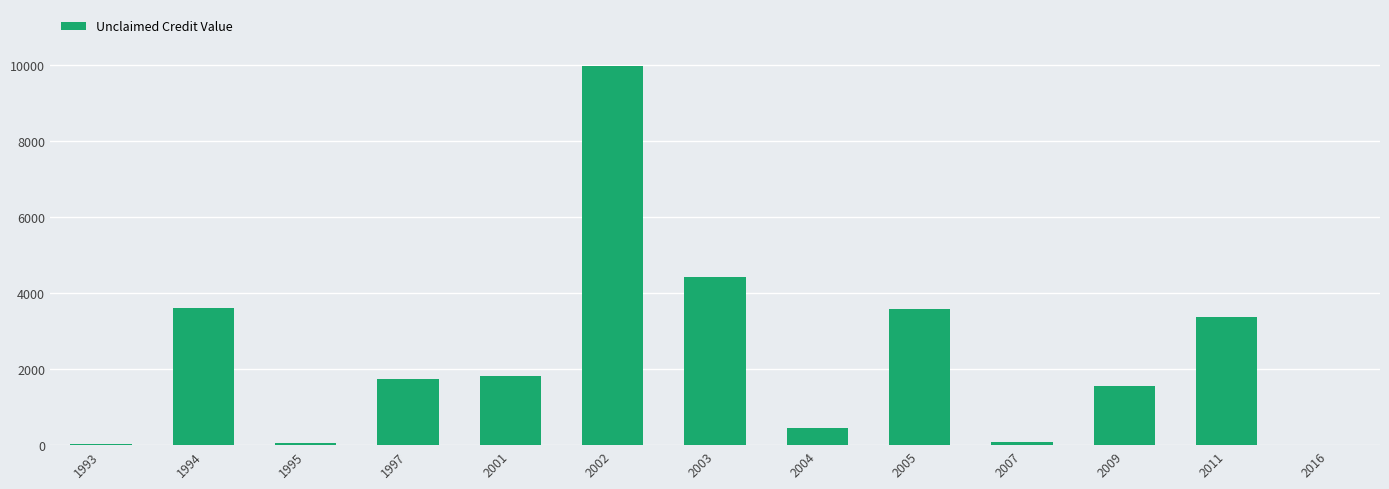

The chart shows a value of 1064.7 at 2011. True or false?

False